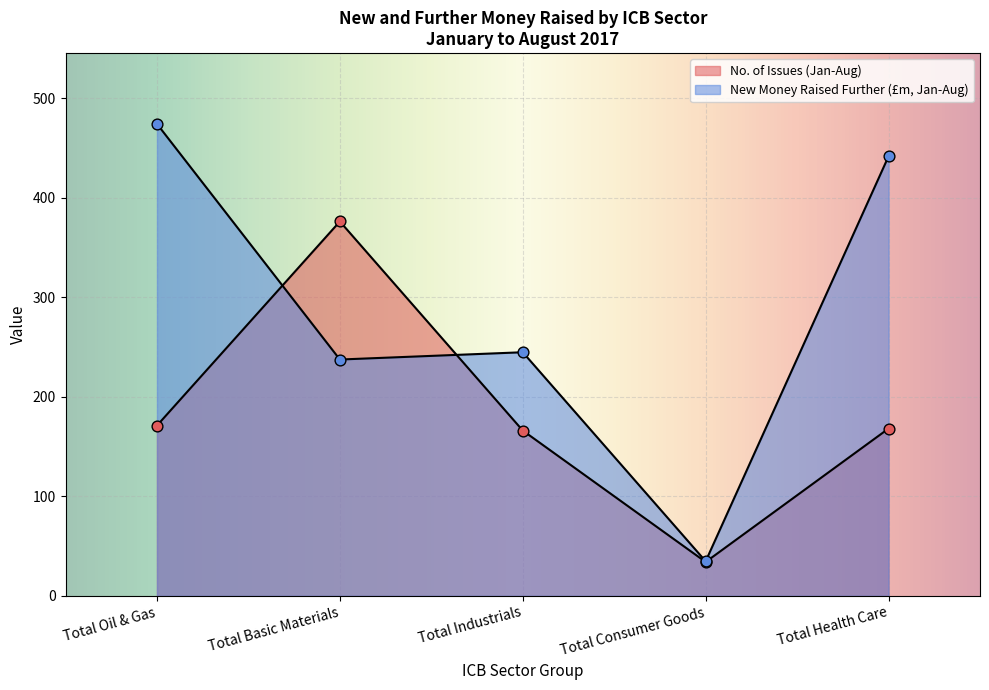

Which series has the largest total across all categories?

New Money Raised Further (£m, Jan-Aug)